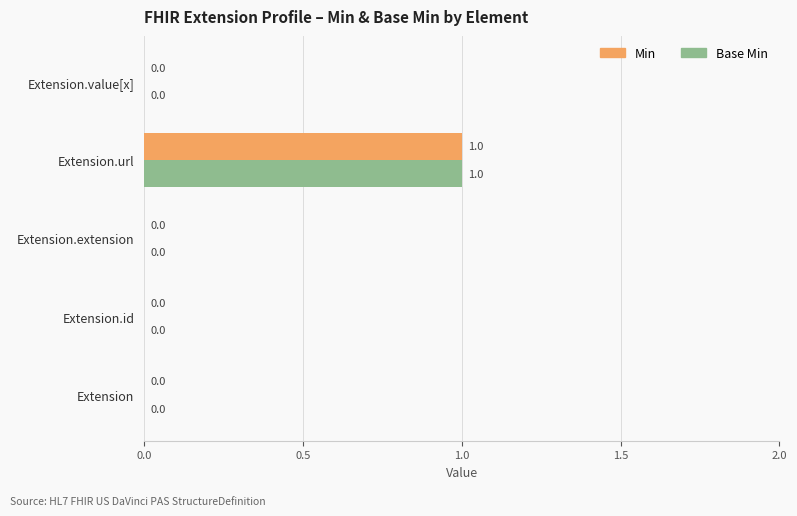

How many Min values are between 0 and 1?

5